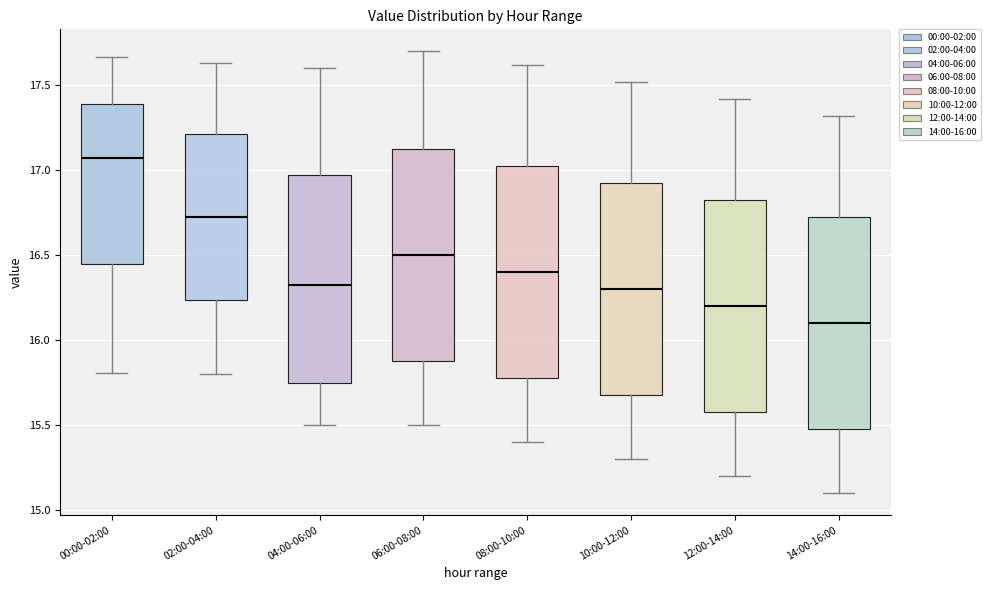

Reading left to right, read every box against the y-axis: the position of its median line, the range the box covers, and the ends of its whiskers. The values are not printed on the chart, so give them approximately, as read against the axis.

00:00-02:00: median 17.10, box 16.45 to 17.40, whiskers 15.80 to 17.65
02:00-04:00: median 16.75, box 16.25 to 17.20, whiskers 15.80 to 17.65
04:00-06:00: median 16.35, box 15.75 to 17.00, whiskers 15.50 to 17.60
06:00-08:00: median 16.50, box 15.90 to 17.15, whiskers 15.50 to 17.70
08:00-10:00: median 16.40, box 15.80 to 17.05, whiskers 15.40 to 17.60
10:00-12:00: median 16.30, box 15.70 to 16.95, whiskers 15.30 to 17.50
12:00-14:00: median 16.20, box 15.60 to 16.85, whiskers 15.20 to 17.40
14:00-16:00: median 16.10, box 15.50 to 16.75, whiskers 15.10 to 17.30